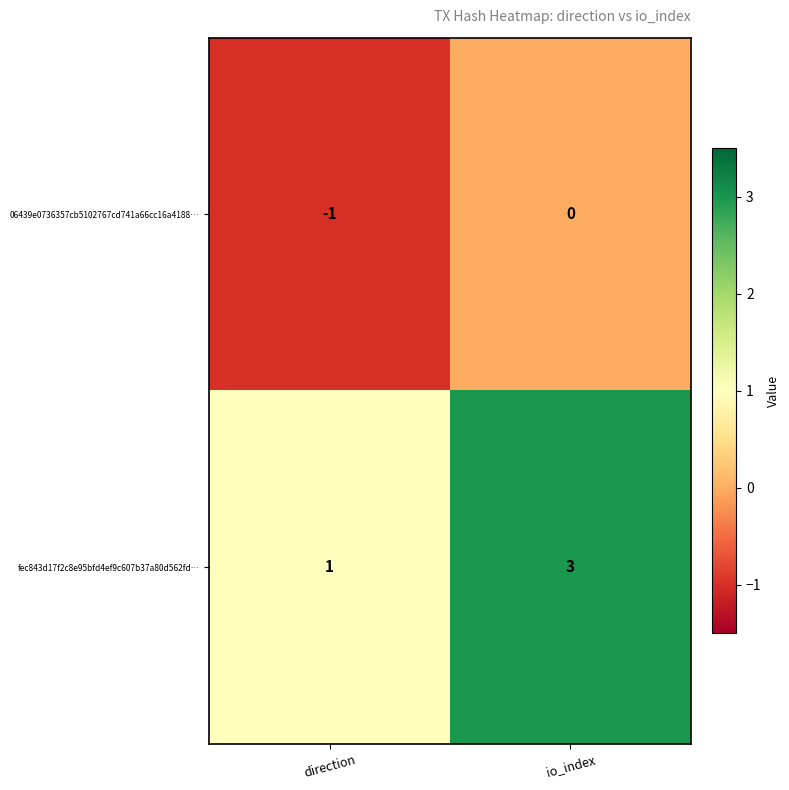

List the series in order of their overall mean, highest first.

fec843d17f2c8e95bfd4ef9c607b37a80d562fd…, 06439e0736357cb5102767cd741a66cc16a4188…